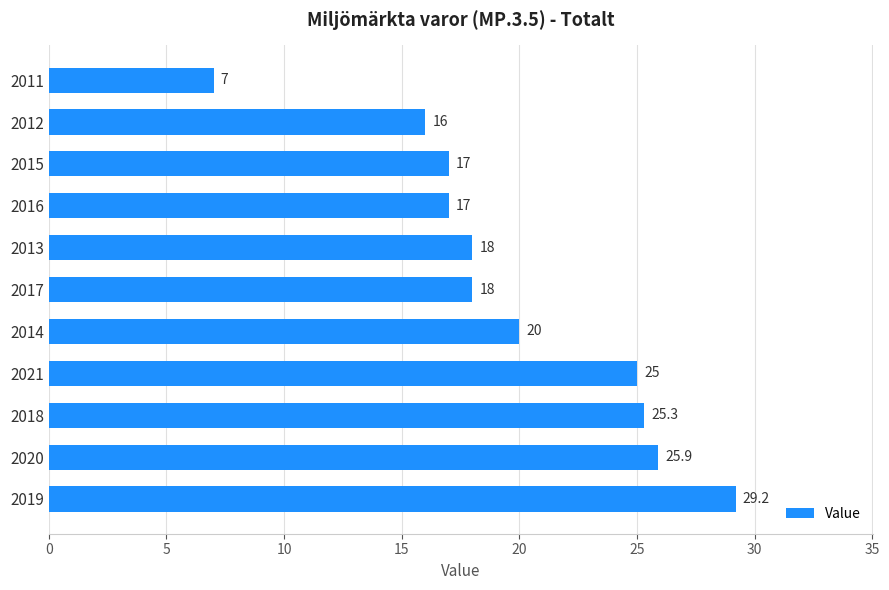

Between 2014 and 2020, which is larger?

2020